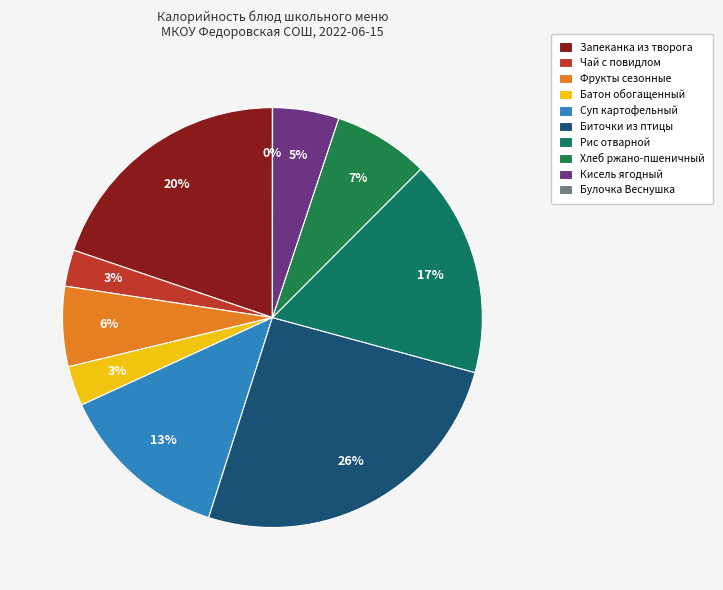

To the nearest percent, what is the combined percentage of Кисель ягодный and Рис отварной?

22%